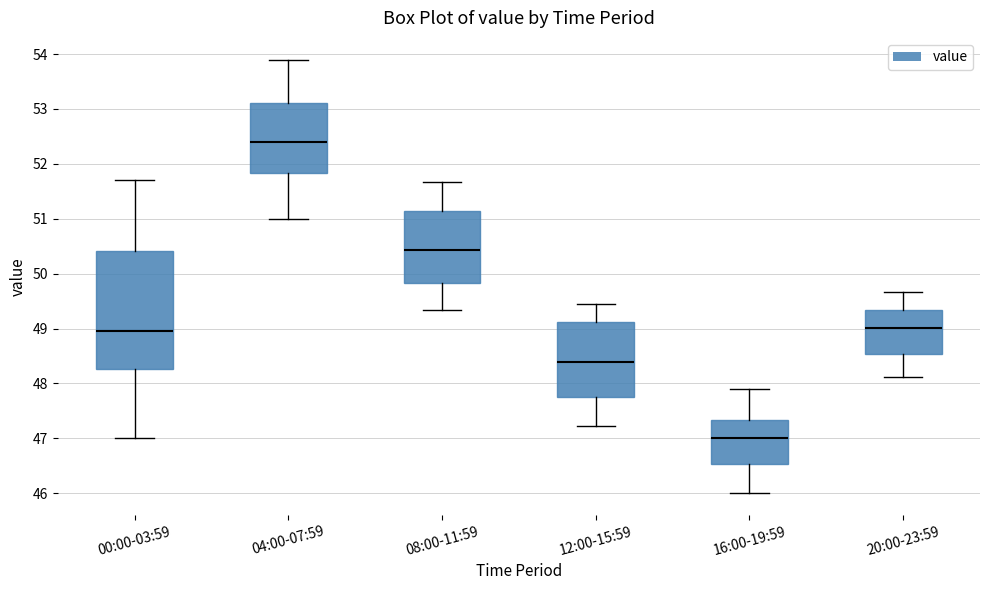

Which box is the tallest, from its lower edge to its upper edge?

00:00-03:59